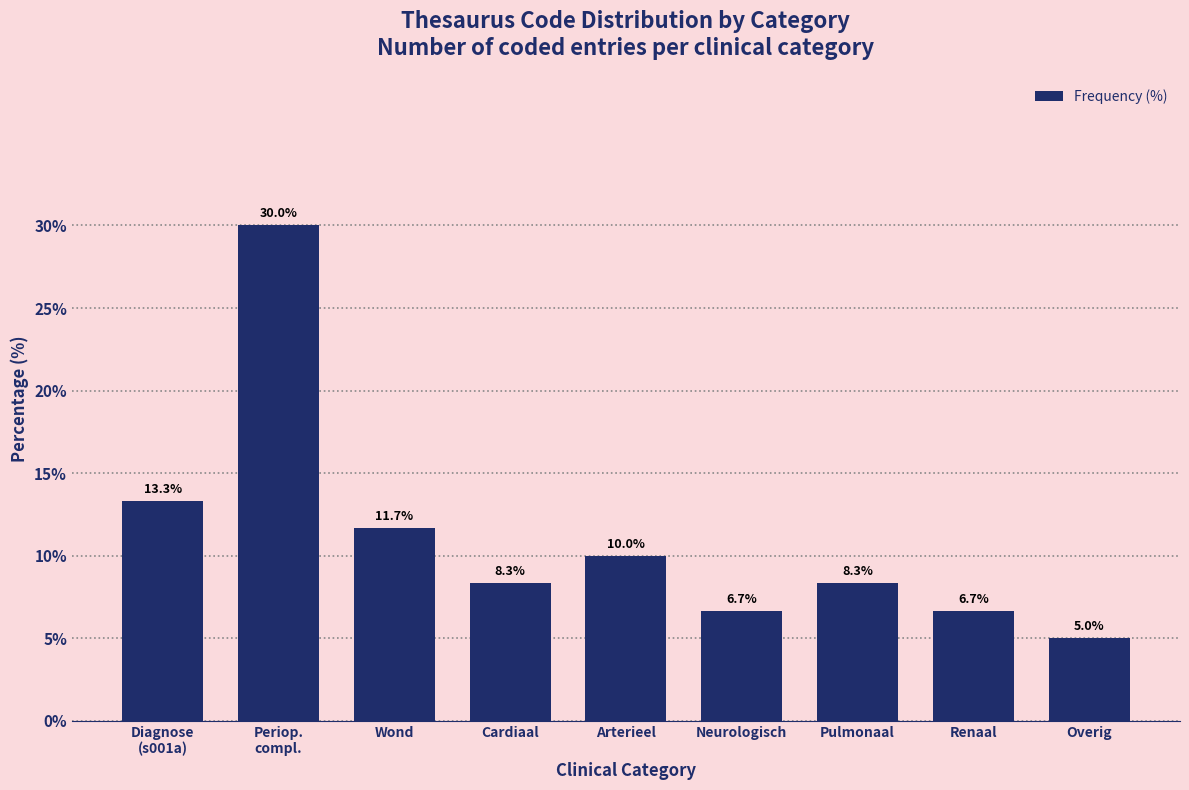

Reading left to right, what are all the values shown in this chart?

13.3	30.0	11.7	8.3	10.0	6.7	8.3	6.7	5.0